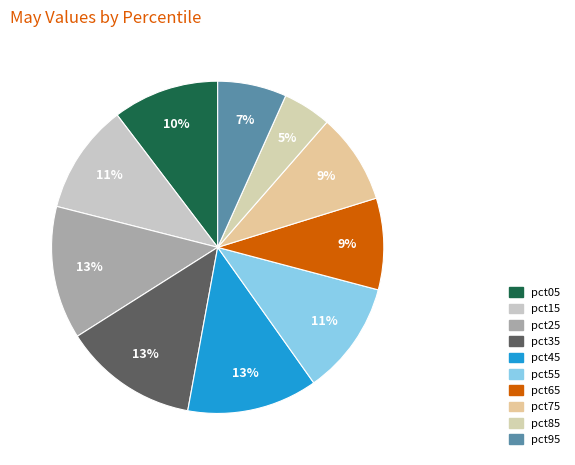

To the nearest percent, what is the difference between the largest and smallest slice percentages?

8%